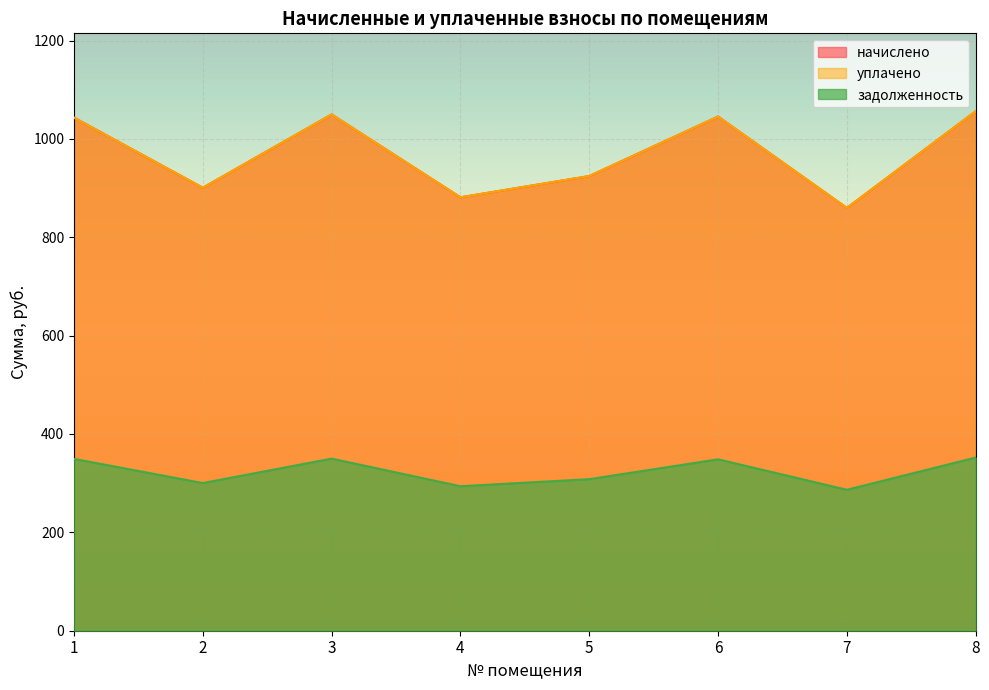

Which series has the largest total across all categories?

начислено